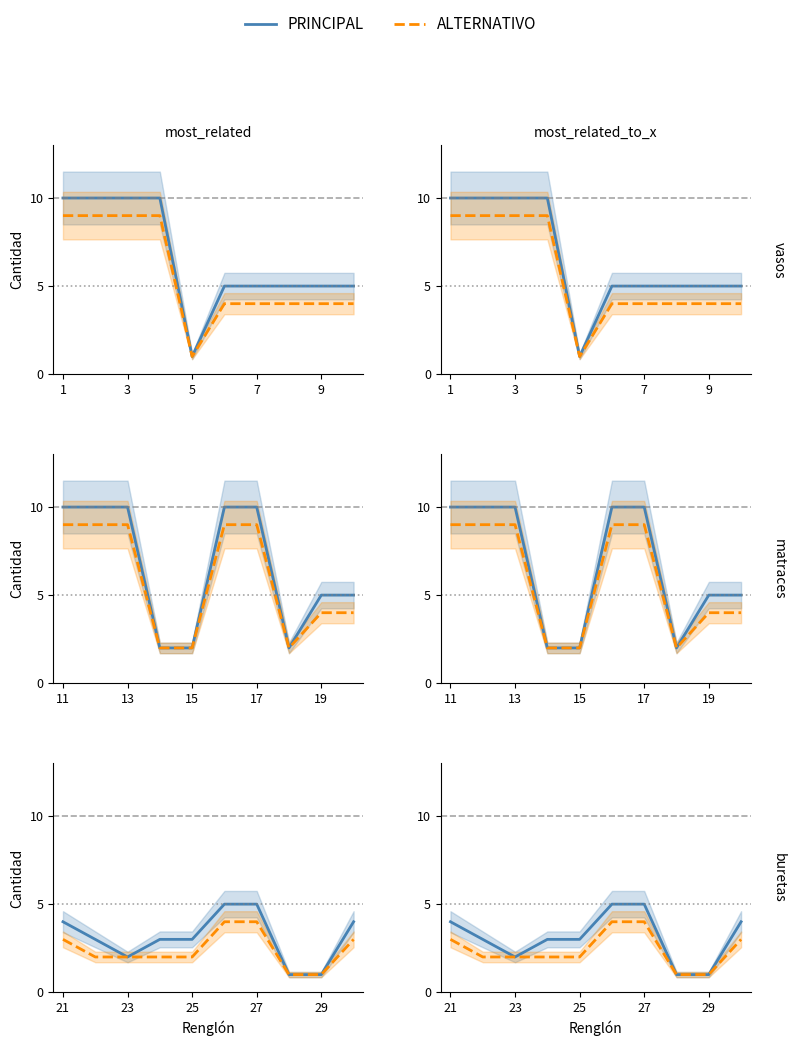

Which series has the widest spread of values?

PRINCIPAL